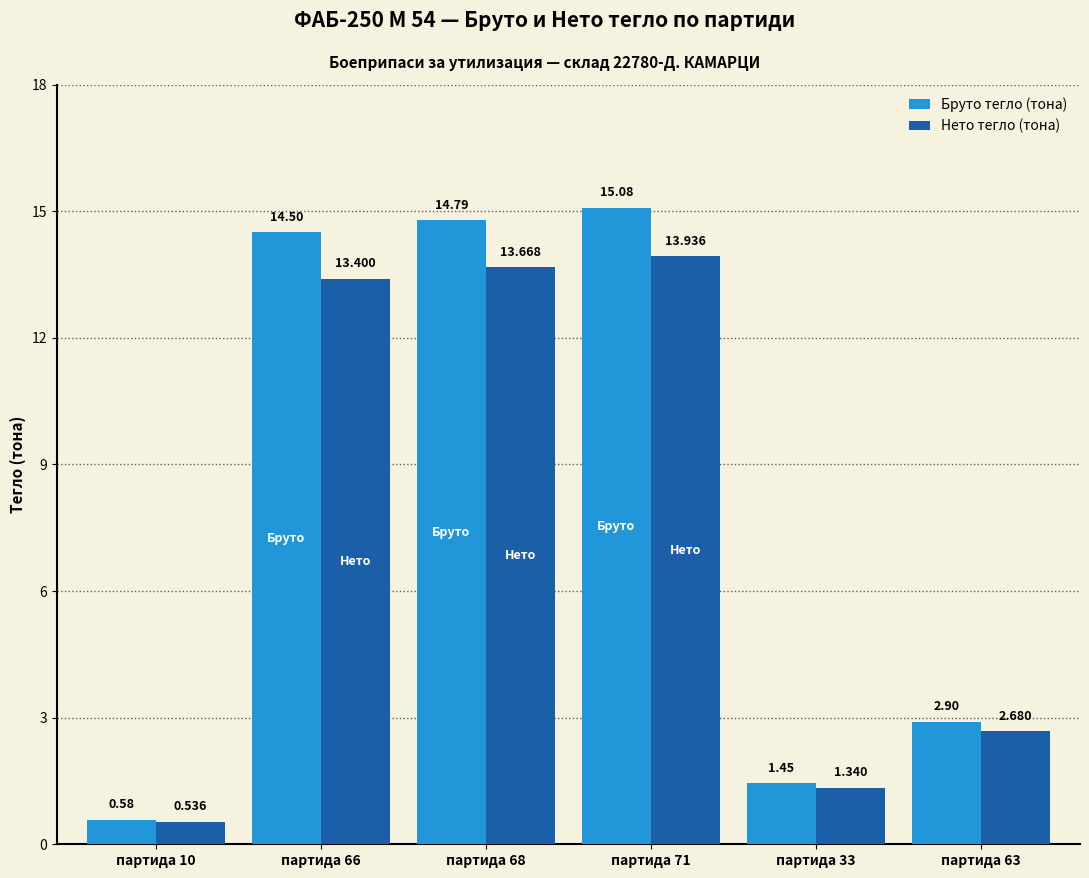

Is the value of Бруто тегло (тона) at партида 68 greater than the value of Нето тегло (тона) at партида 33?

Yes